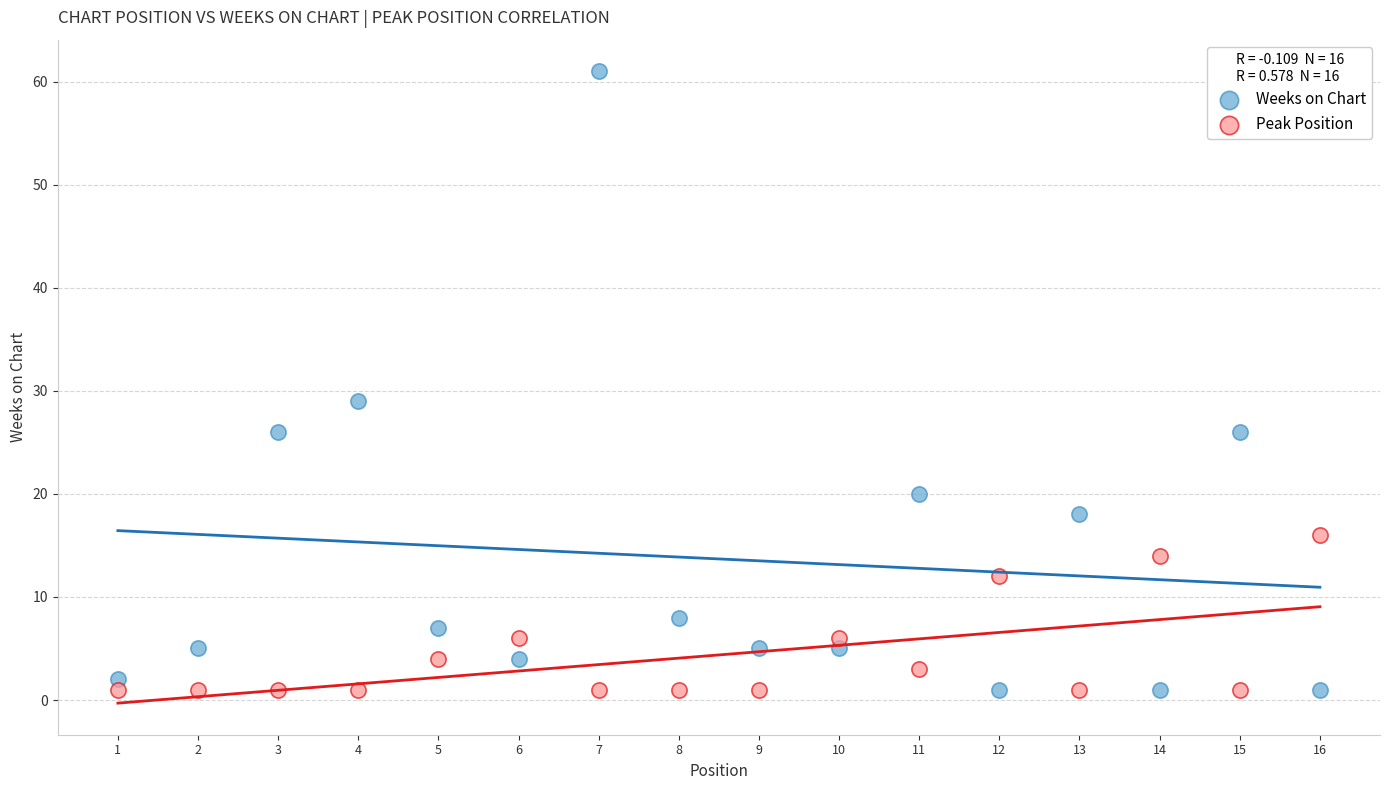

Which series has the widest spread of Y values?

Weeks on Chart